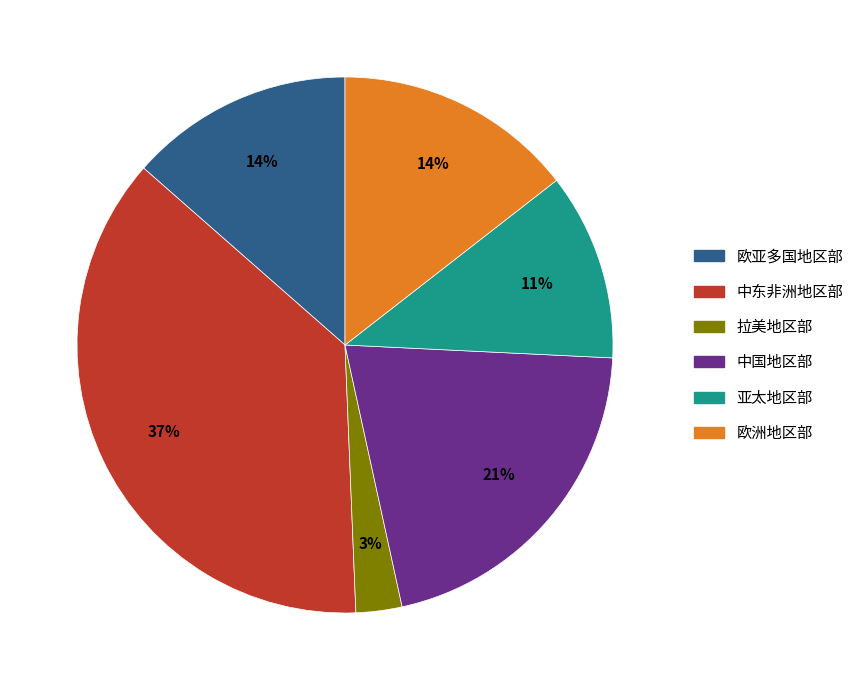

Is there a majority slice in this chart?

No